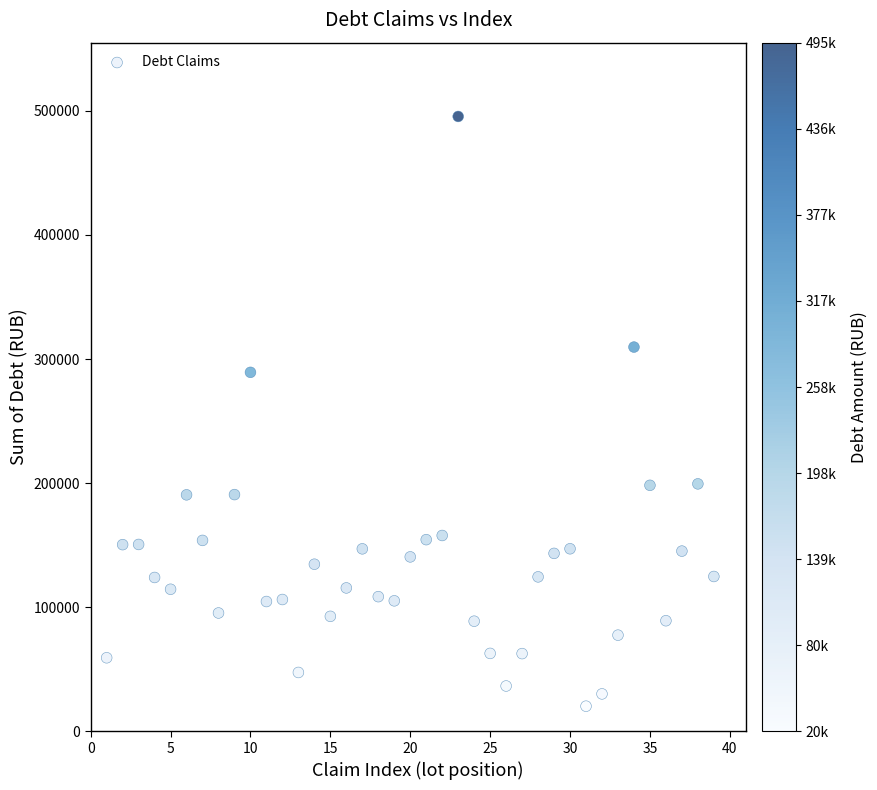

What is the range of X values (max minus min)?

38.0